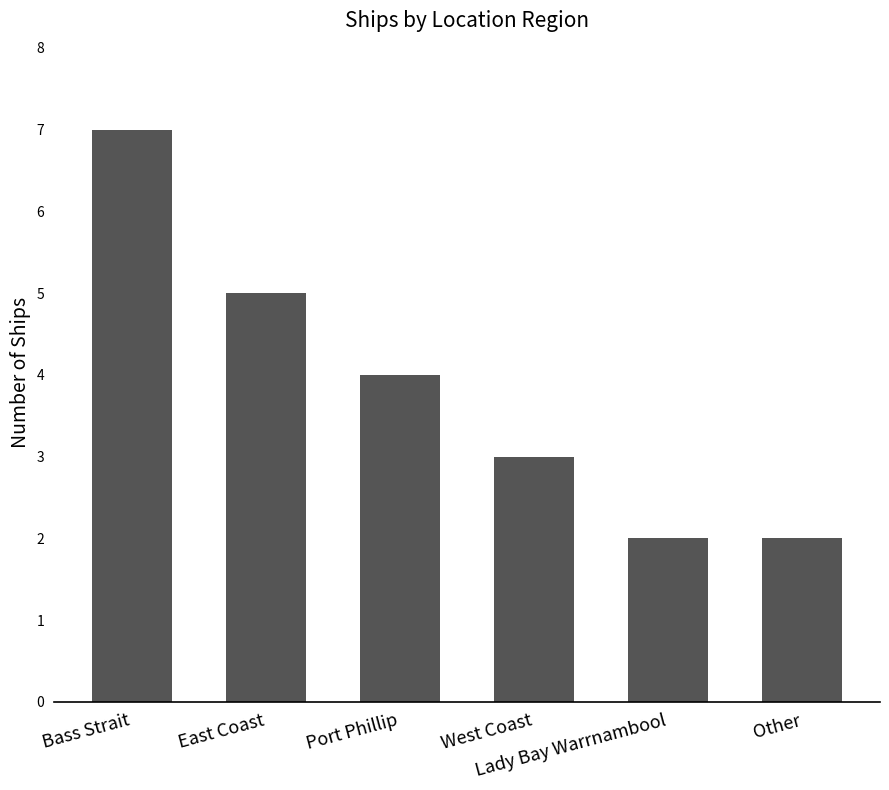

Are the bars horizontal?

No